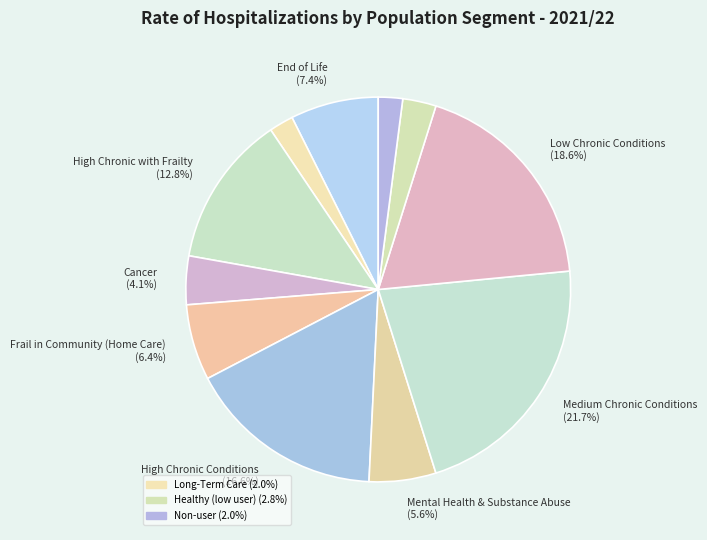

Count the number of slices in the pie.

11